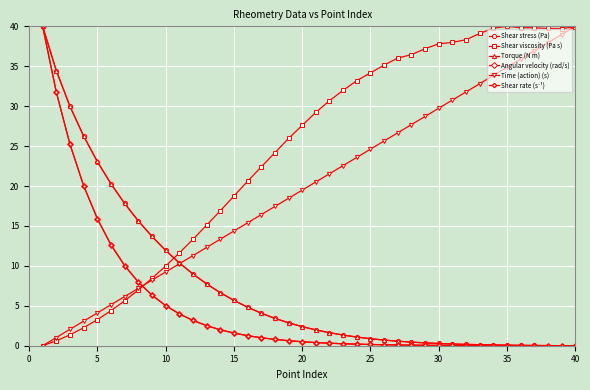

What is the maximum value for Angular velocity (rad/s)?

40.0